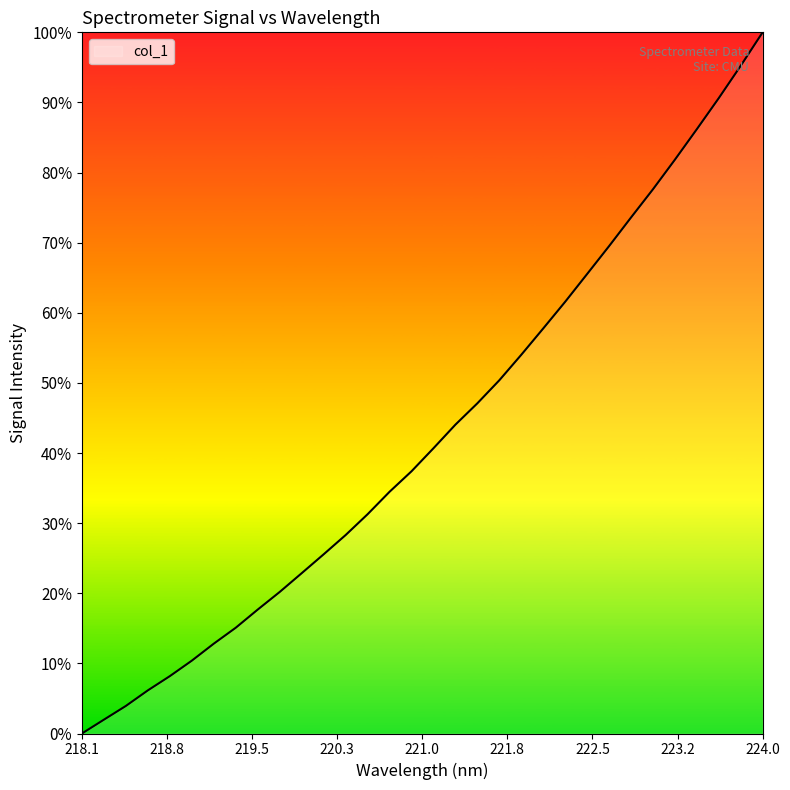

Is this an area chart (filled region under the line)?

No